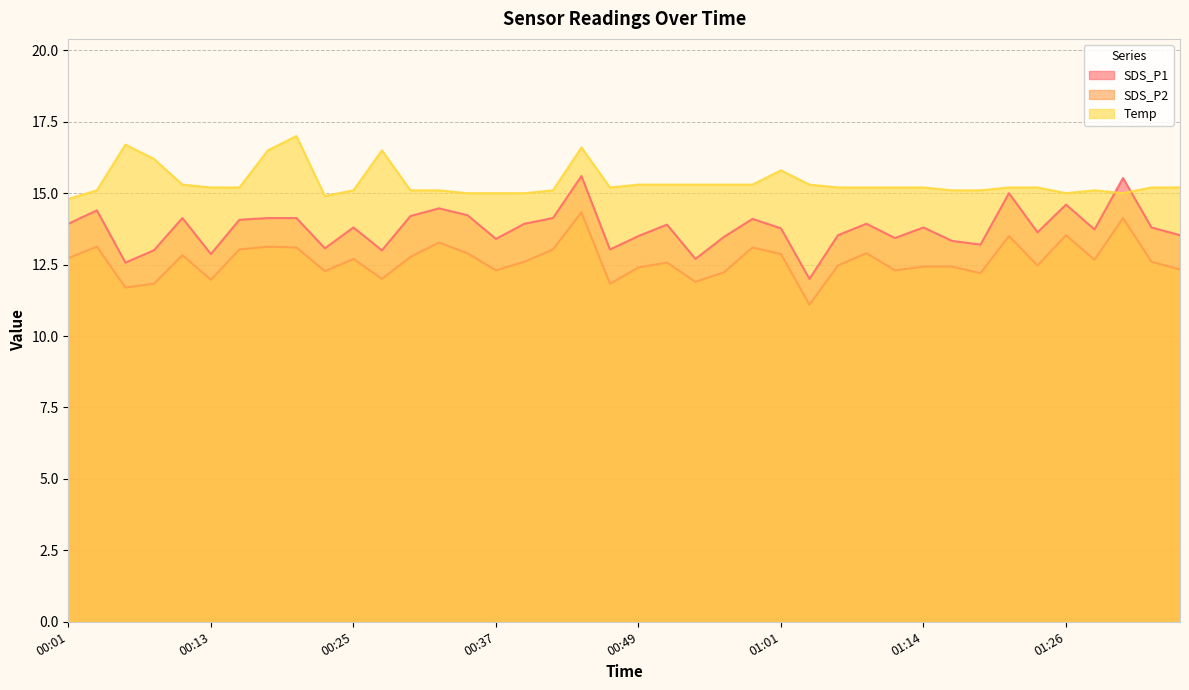

Which series has the widest spread of values?

SDS_P1